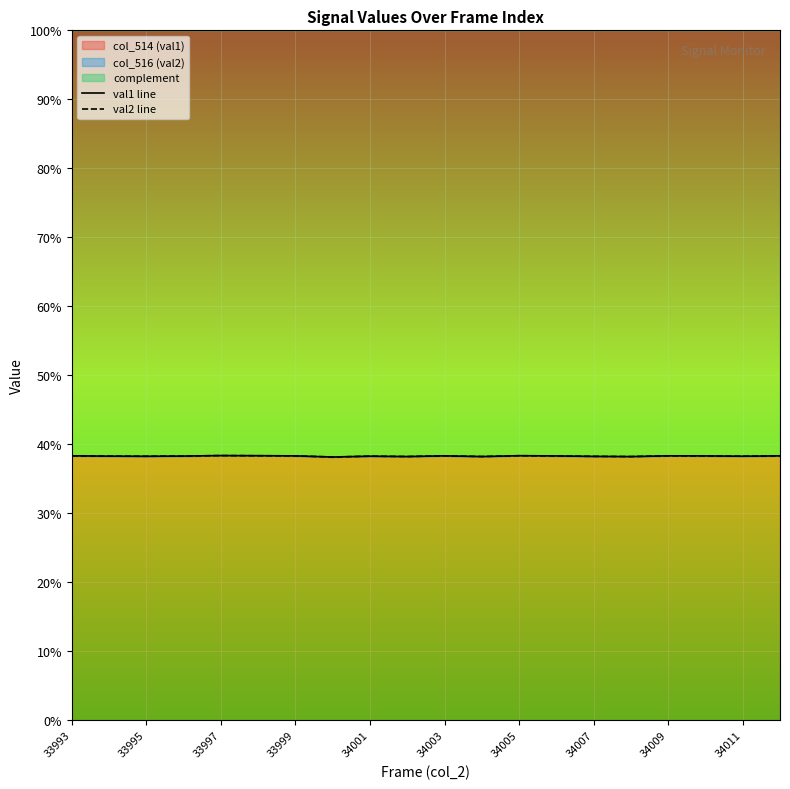

What is the difference between the second highest and minimum values in the val1 line series?

0.2